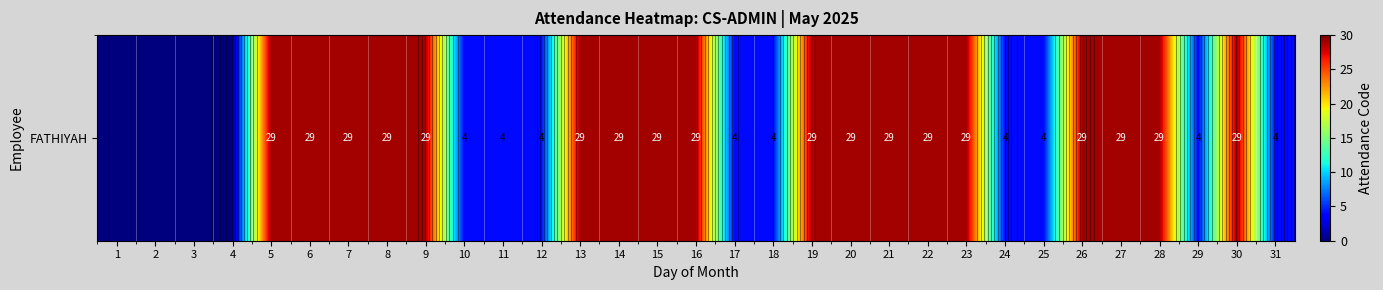

List the labels in order of value, largest first.

5, 6, 7, 8, 9, 13, 14, 15, 16, 19, 20, 21, 22, 23, 26, 27, 28, 30, 10, 11, 12, 17, 18, 24, 25, 29, 31, 1, 2, 3, 4